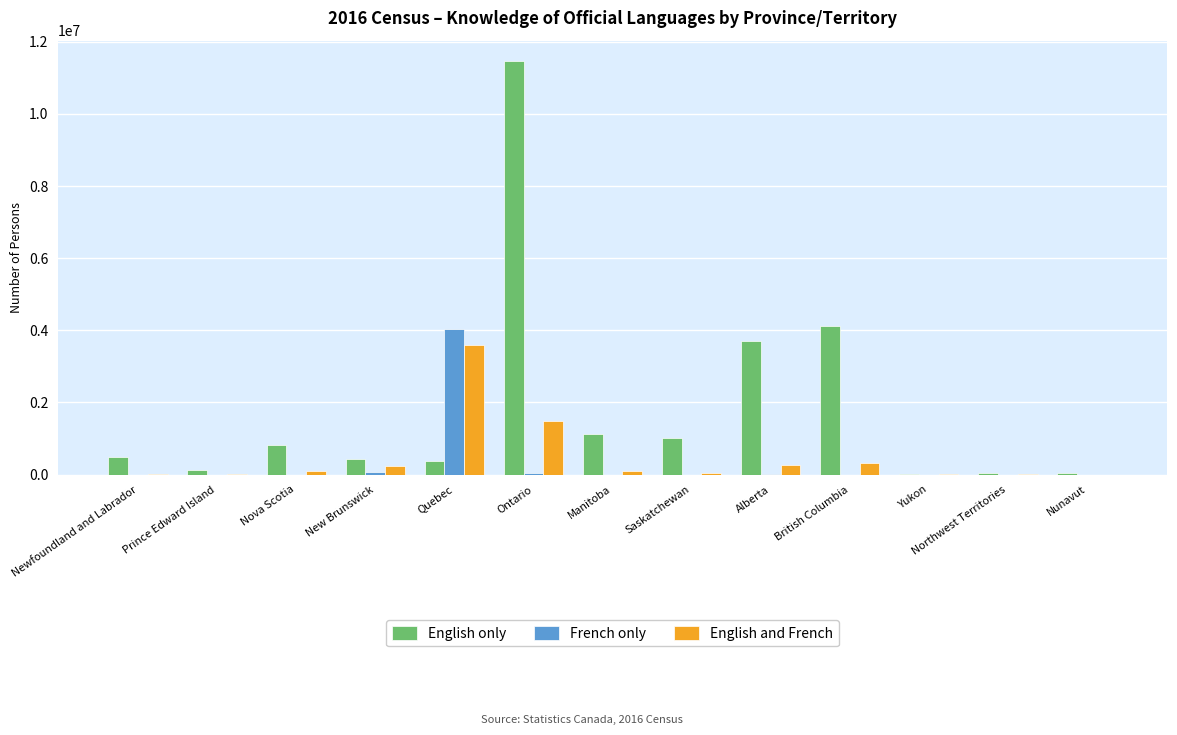

Is it true that English only equals 488800 at Newfoundland and Labrador?

True